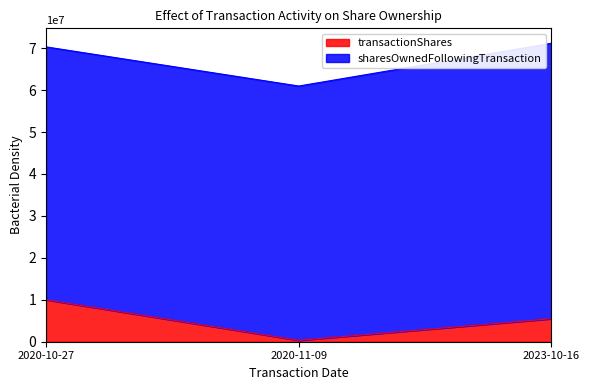

Which category has the highest value in the transactionShares series?

2020-10-27